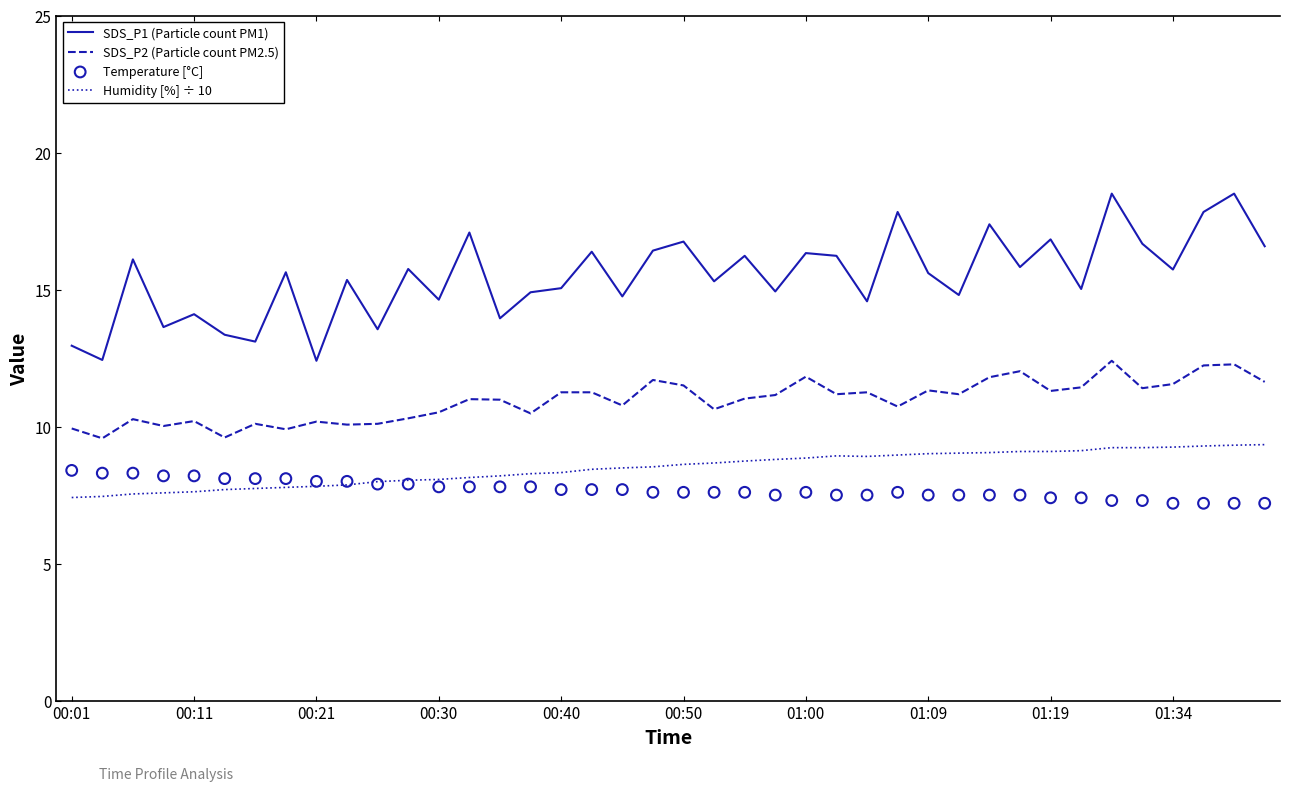

Which series contains the highest Y value?

SDS_P1 (Particle count PM1)